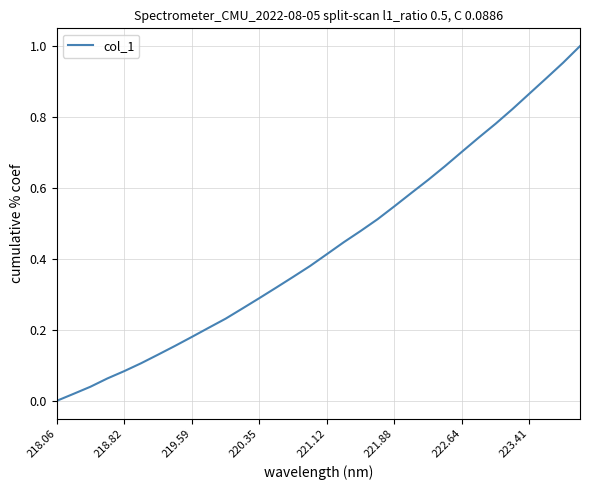

Reading right to left, list all the values displayed in this chart.

1.0	1.0	0.9	0.9	0.8	0.8	0.7	0.7	0.7	0.6	0.6	0.5	0.5	0.5	0.4	0.4	0.4	0.3	0.3	0.3	0.3	0.2	0.2	0.2	0.2	0.1	0.1	0.1	0.1	0.0	0.0	0.0